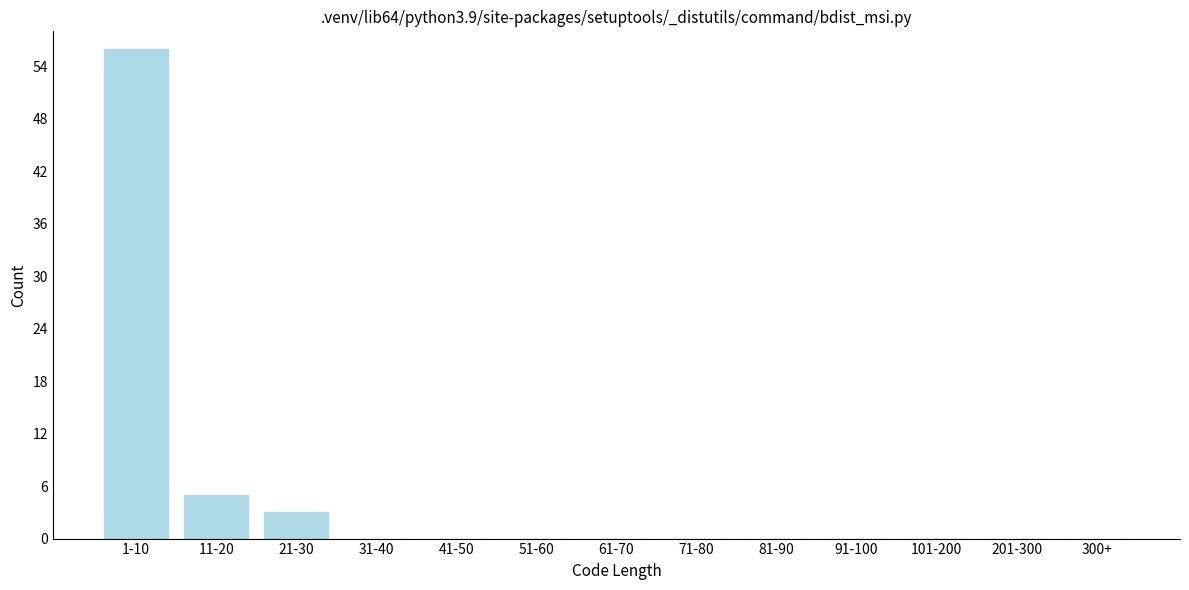

Reading left to right, what are all the values shown in this chart?

1-10=56	11-20=5	21-30=3	31-40=0	41-50=0	51-60=0	61-70=0	71-80=0	81-90=0	91-100=0	101-200=0	201-300=0	300+=0